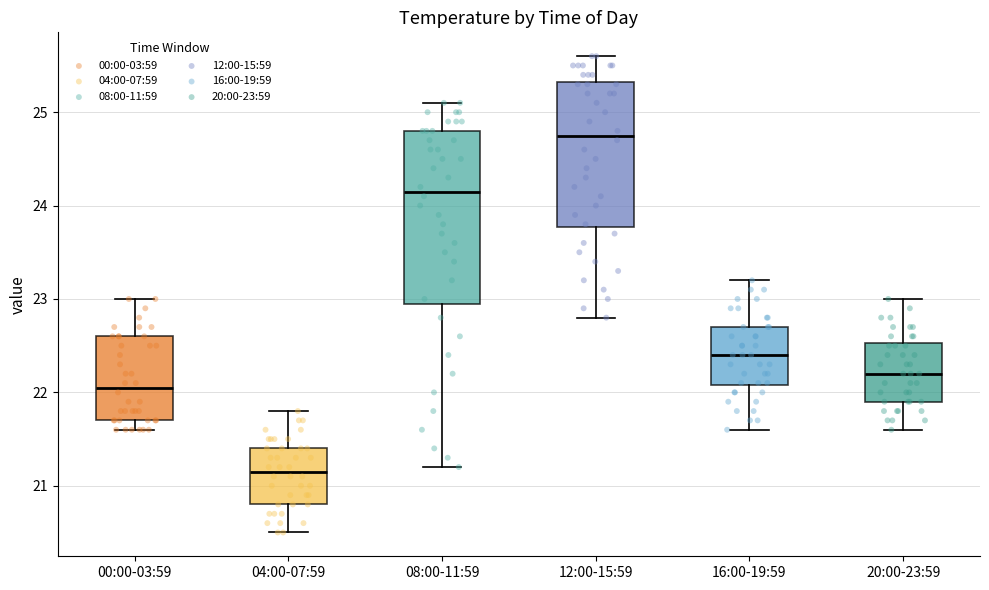

Reading left to right, read every box against the y-axis: the position of its median line, the range the box covers, and the ends of its whiskers. The values are not printed on the chart, so give them approximately, as read against the axis.

00:00-03:59: median 22.1, box 21.7 to 22.6, whiskers 21.6 to 23.0
04:00-07:59: median 21.2, box 20.8 to 21.4, whiskers 20.5 to 21.8
08:00-11:59: median 24.2, box 23.0 to 24.8, whiskers 21.2 to 25.1
12:00-15:59: median 24.8, box 23.8 to 25.3, whiskers 22.8 to 25.6
16:00-19:59: median 22.4, box 22.1 to 22.7, whiskers 21.6 to 23.2
20:00-23:59: median 22.2, box 21.9 to 22.5, whiskers 21.6 to 23.0